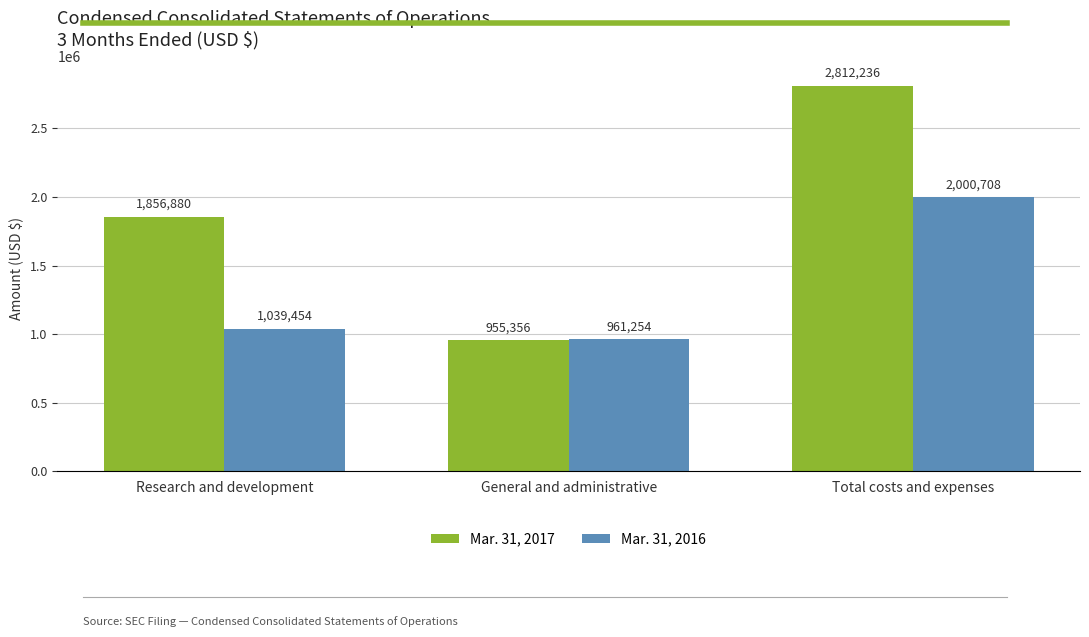

Reading right to left, list all the values displayed in this chart.

Mar. 31, 2017: 2812236	955356	1856880
Mar. 31, 2016: 2000708	961254	1039454